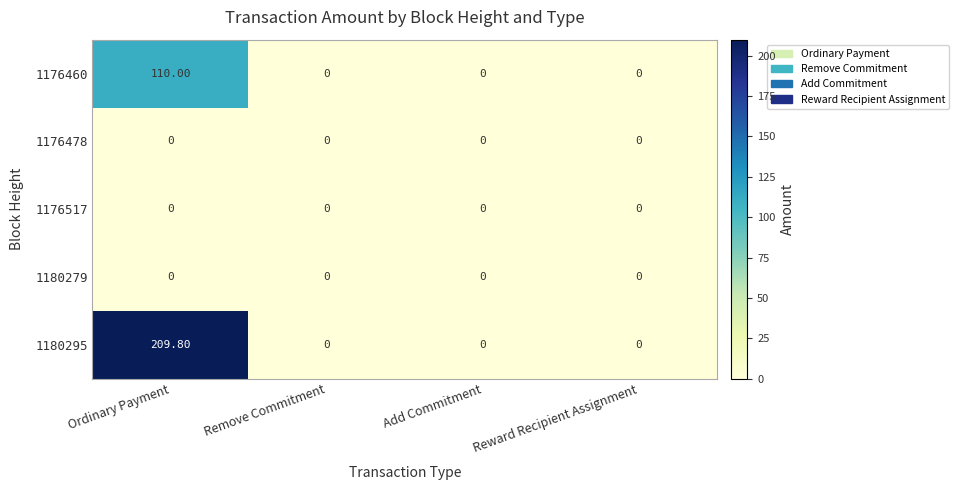

Which series has the widest spread of values?

1180295